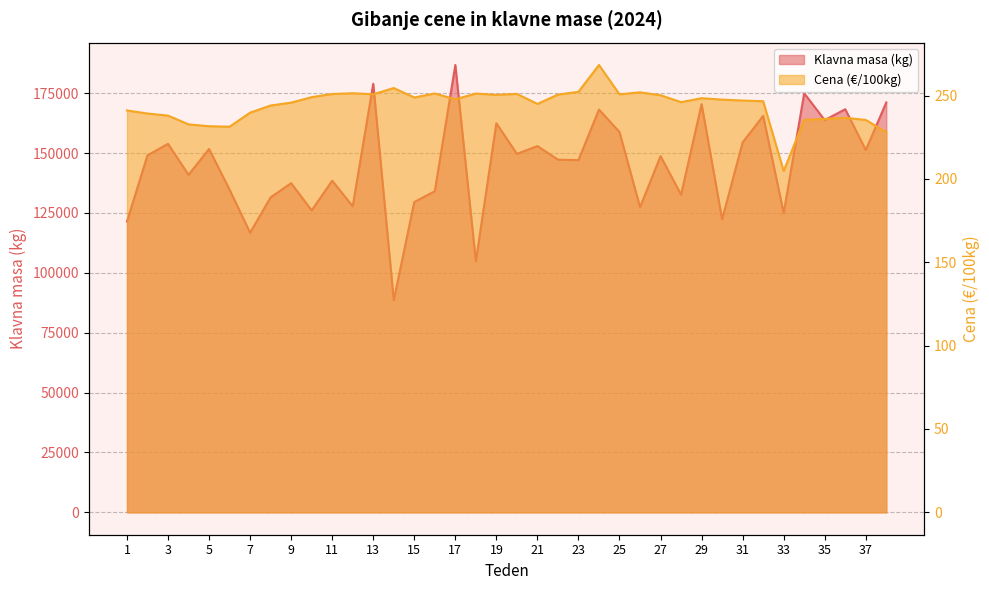

Does the chart have visible grid lines?

Yes